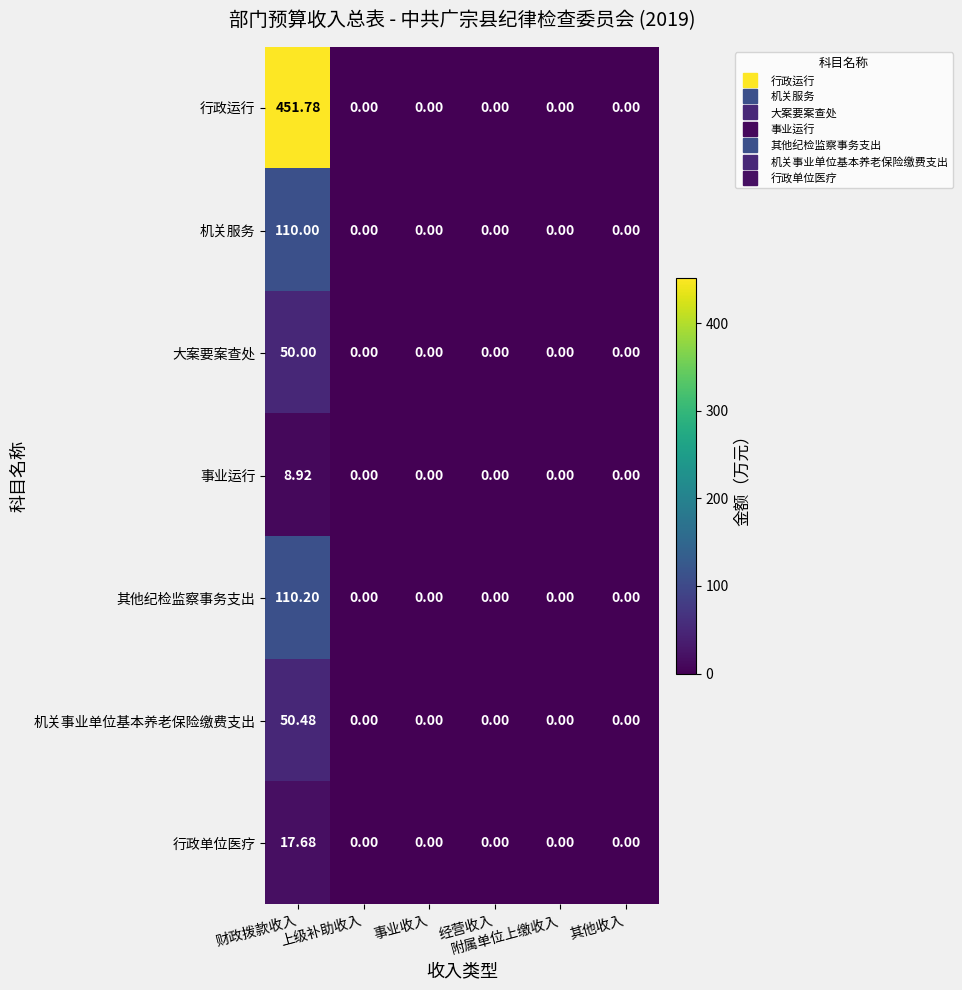

Rank the series by their maximum value, from highest to lowest.

行政运行, 其他纪检监察事务支出, 机关服务, 机关事业单位基本养老保险缴费支出, 大案要案查处, 行政单位医疗, 事业运行